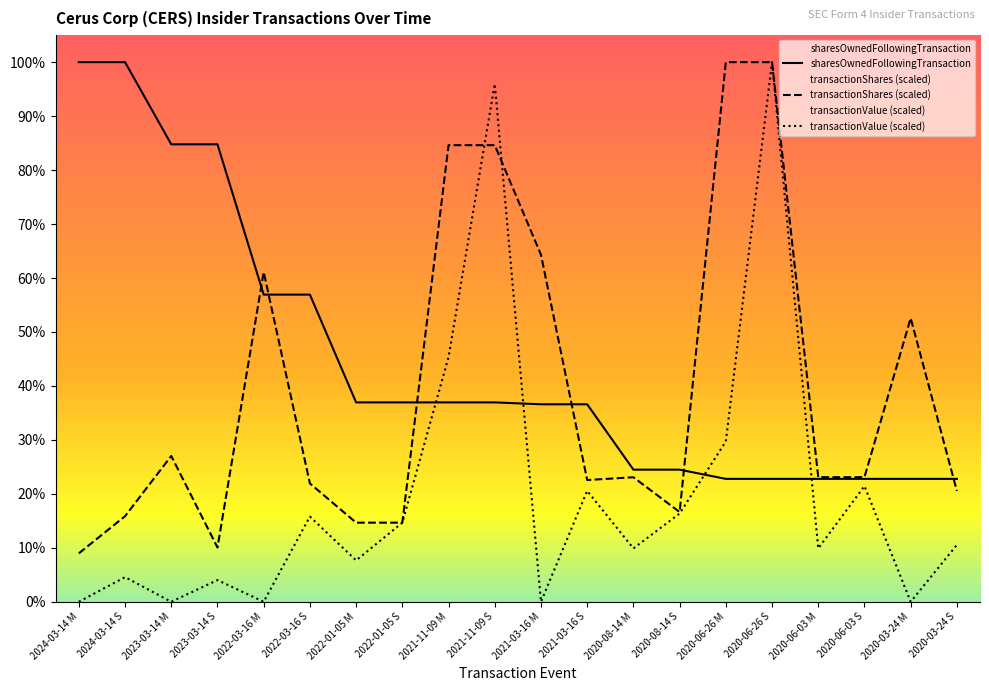

Does the chart display data point markers on the line(s)?

No